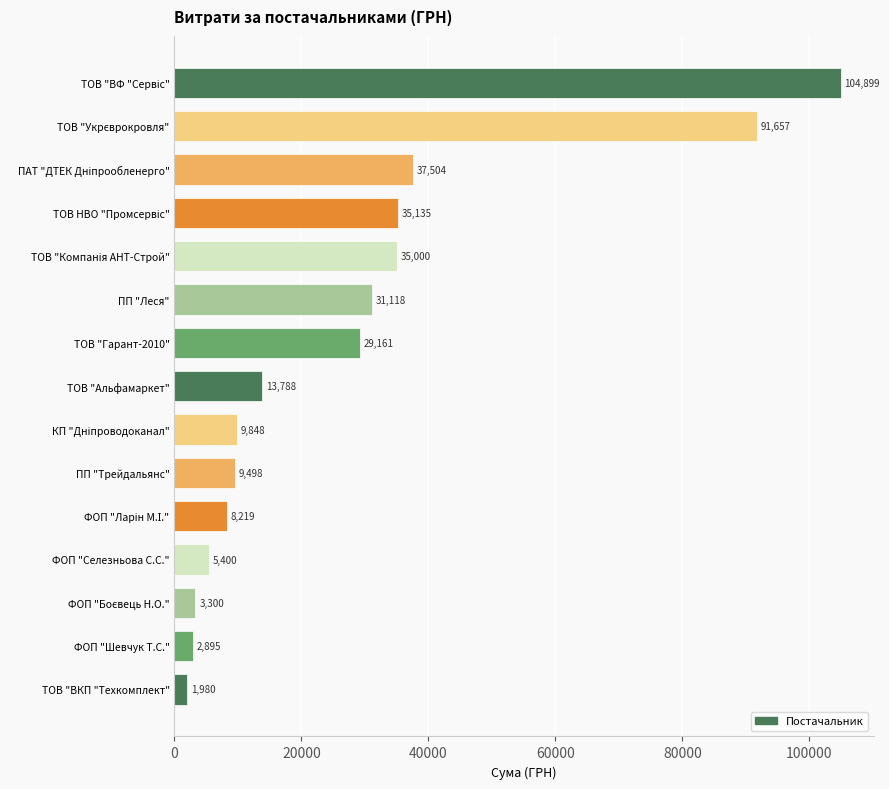

How many series are shown in this chart?

1